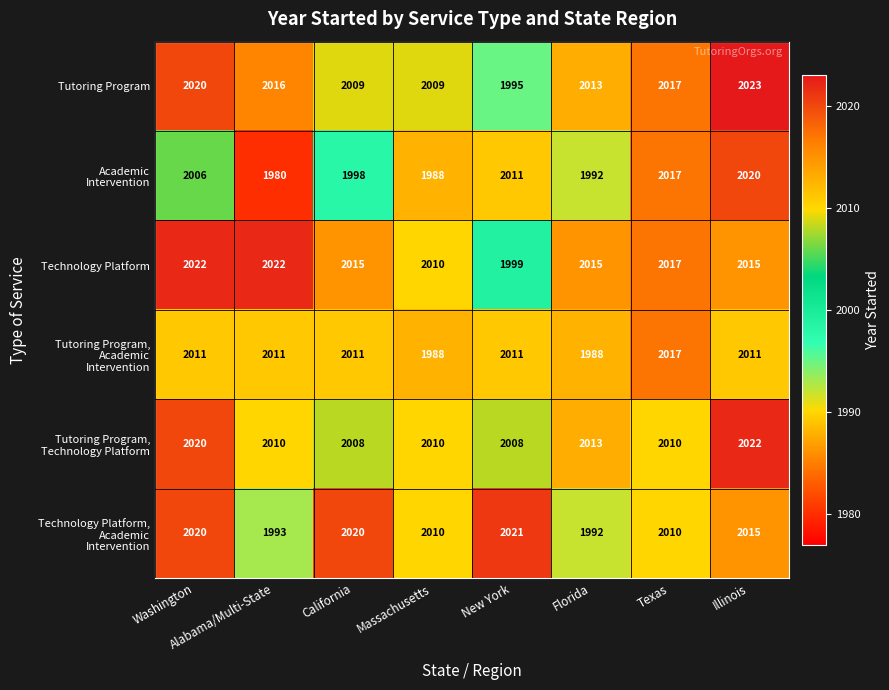

What is the difference between the maximum and minimum values in the Technology Platform series?

23